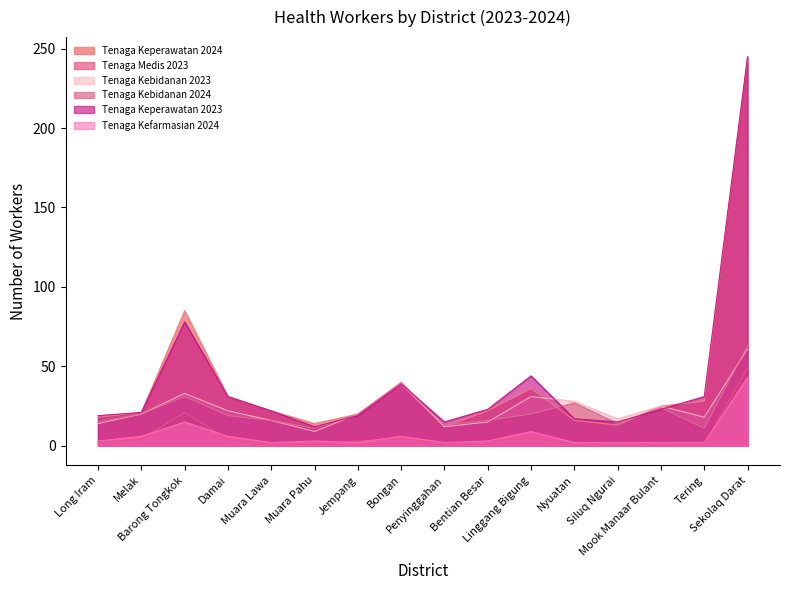

Is it true that Tenaga Medis 2023 equals 1 at Penyinggahan?

True